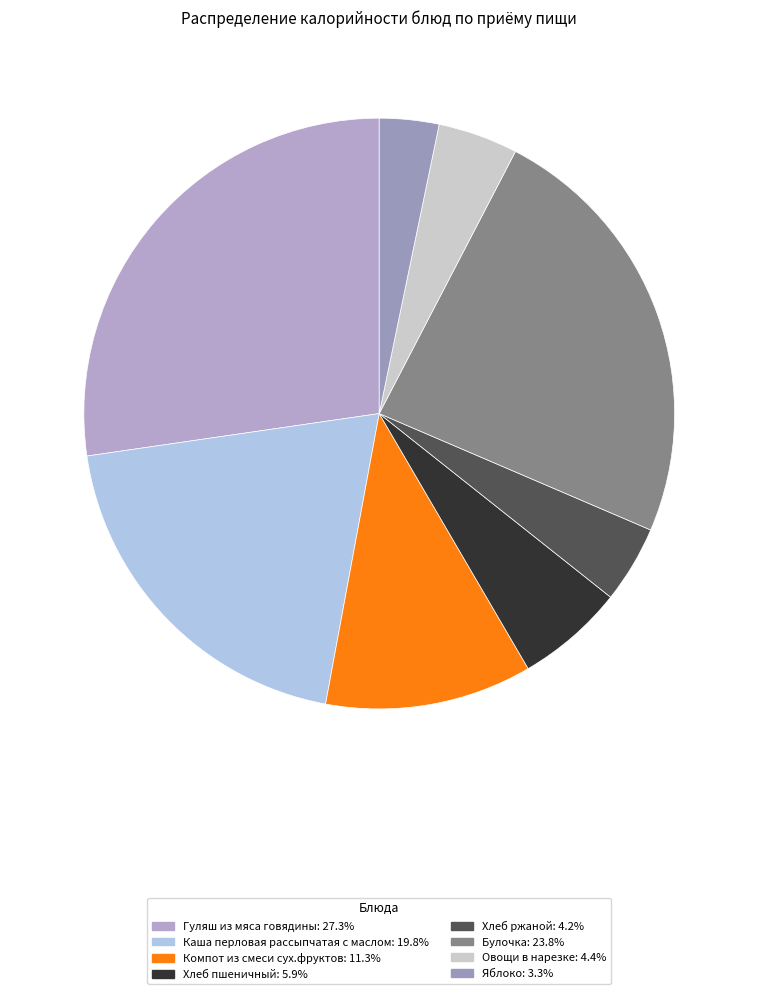

To the nearest percent, what is the combined percentage of Хлеб ржаной and Булочка?

28%